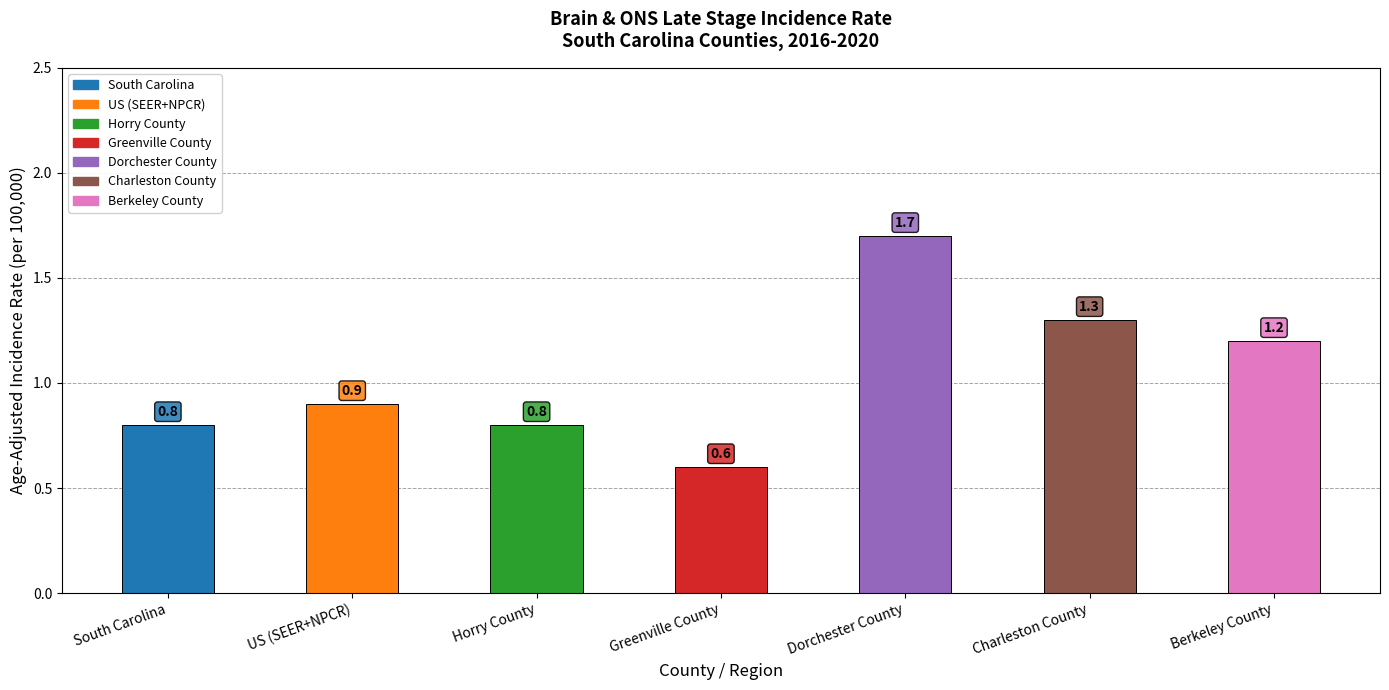

Is it true that the value at South Carolina is 0.8?

True